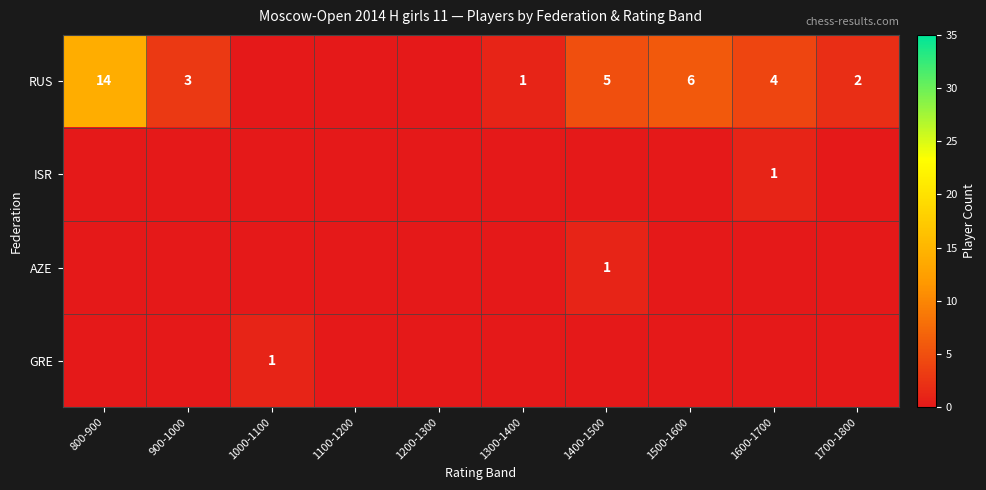

The value of AZE at 1400-1500 is 2. True or false?

False